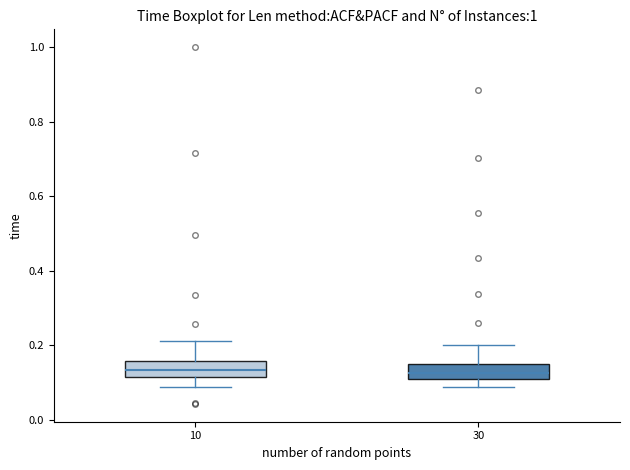

Where does the median line of the box at x = 30 sit on the y-axis? The values are not printed on the chart, so give them approximately, as read against the axis.

0.12